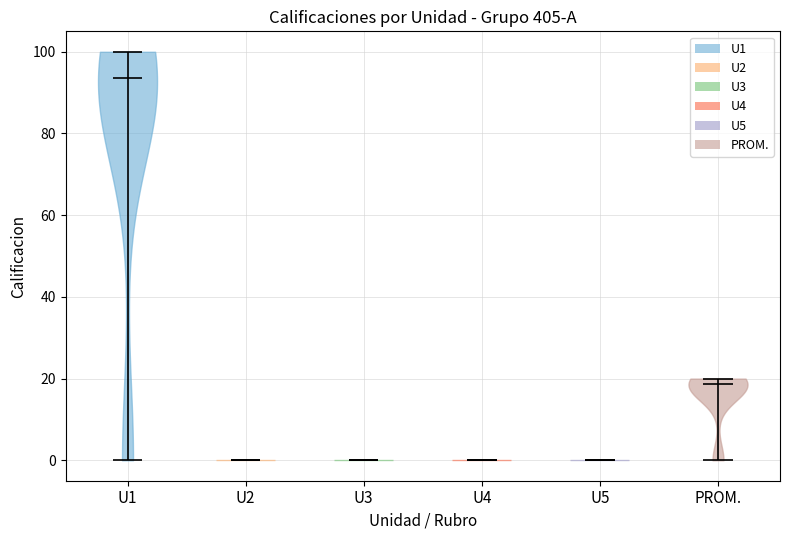

Which violin has the highest median line?

U1